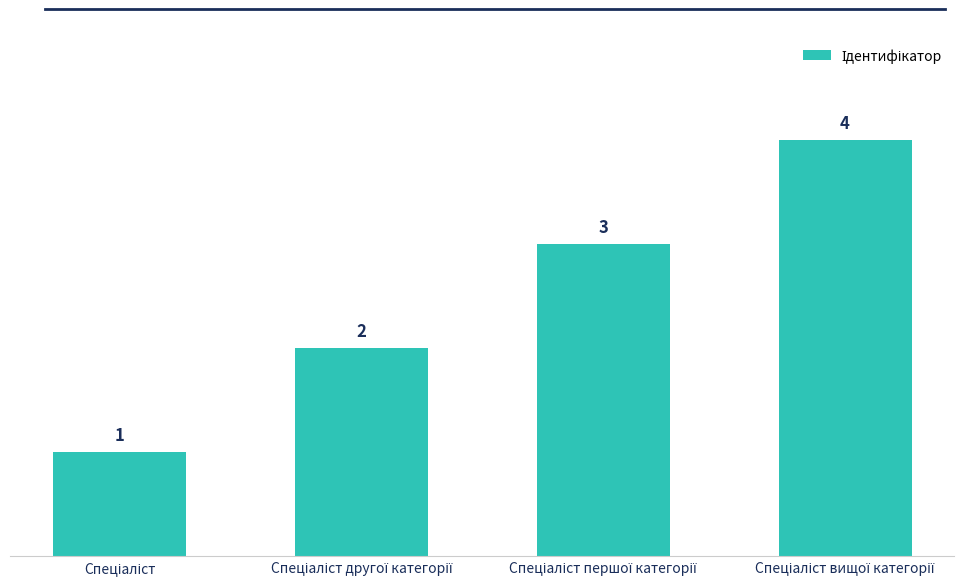

What is the value of the 1st bar from the left?

1